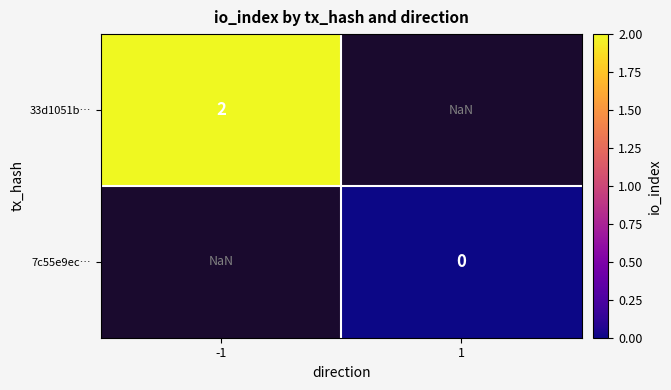

At how many categories does at least one series exceed 1?

1